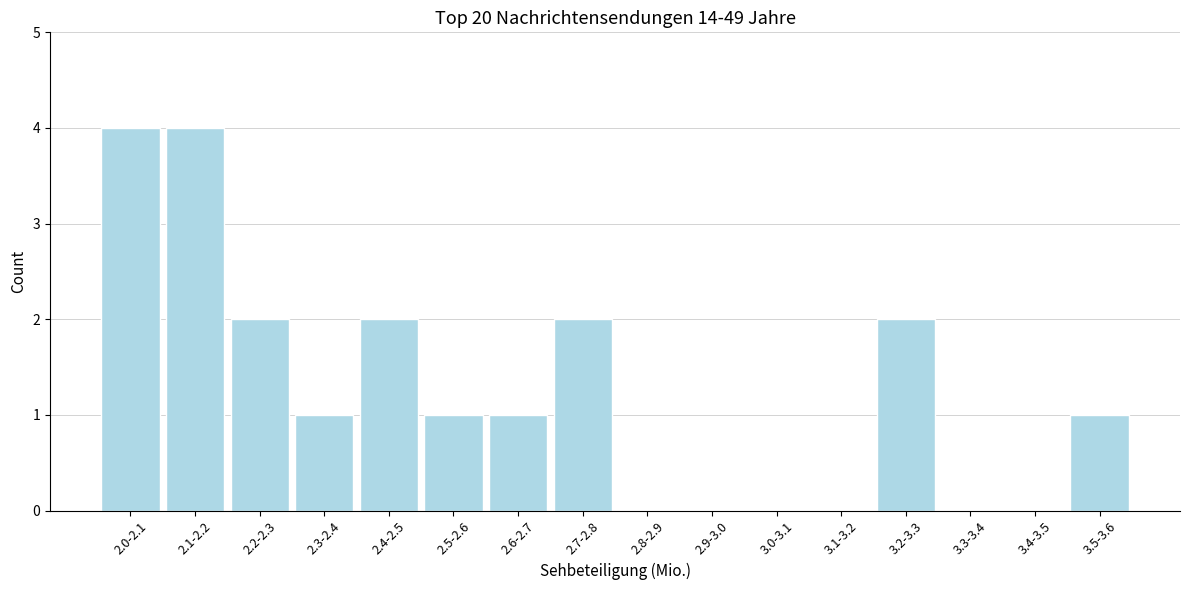

Reading right to left, list all the values displayed in this chart.

3.5-3.6=1	3.4-3.5=0	3.3-3.4=0	3.2-3.3=2	3.1-3.2=0	3.0-3.1=0	2.9-3.0=0	2.8-2.9=0	2.7-2.8=2	2.6-2.7=1	2.5-2.6=1	2.4-2.5=2	2.3-2.4=1	2.2-2.3=2	2.1-2.2=4	2.0-2.1=4